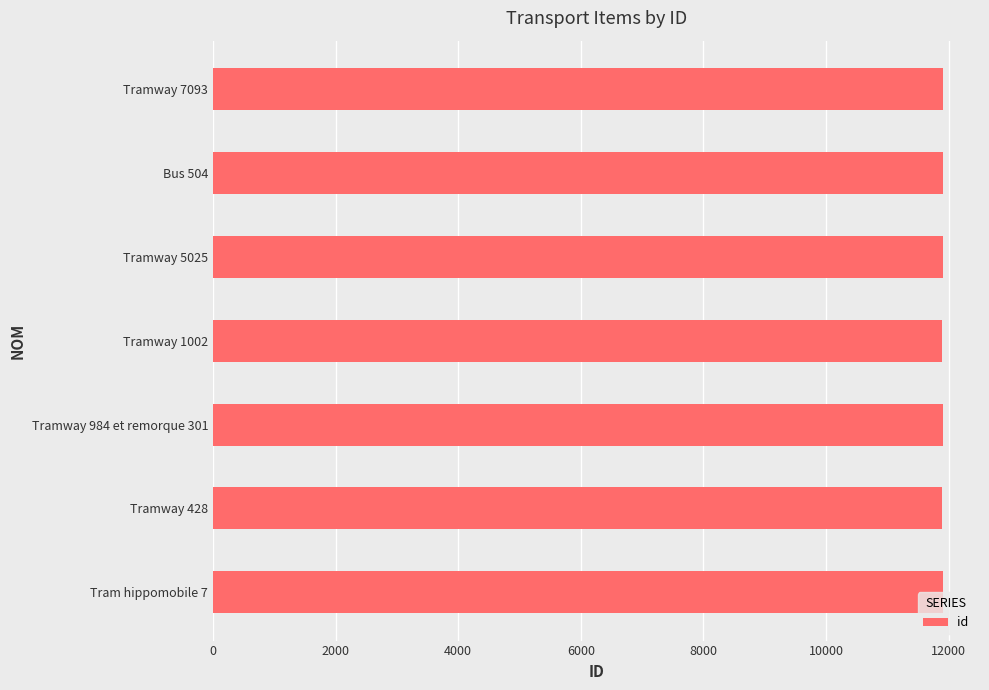

Are the bars grouped side by side (vs. stacked)?

No